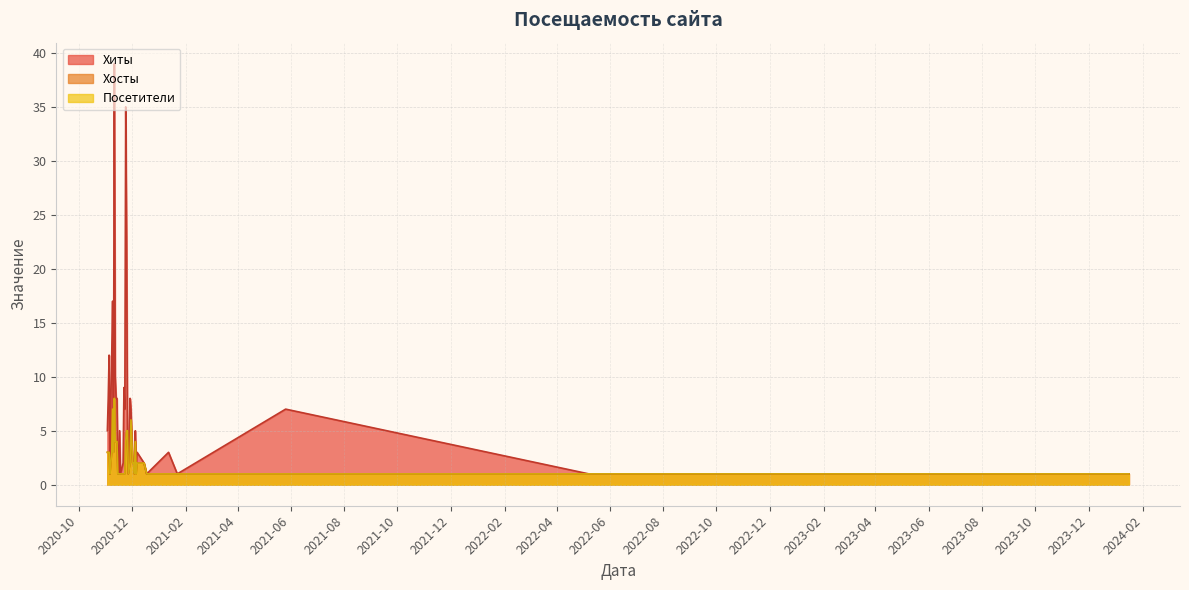

What is the smallest value displayed?

1